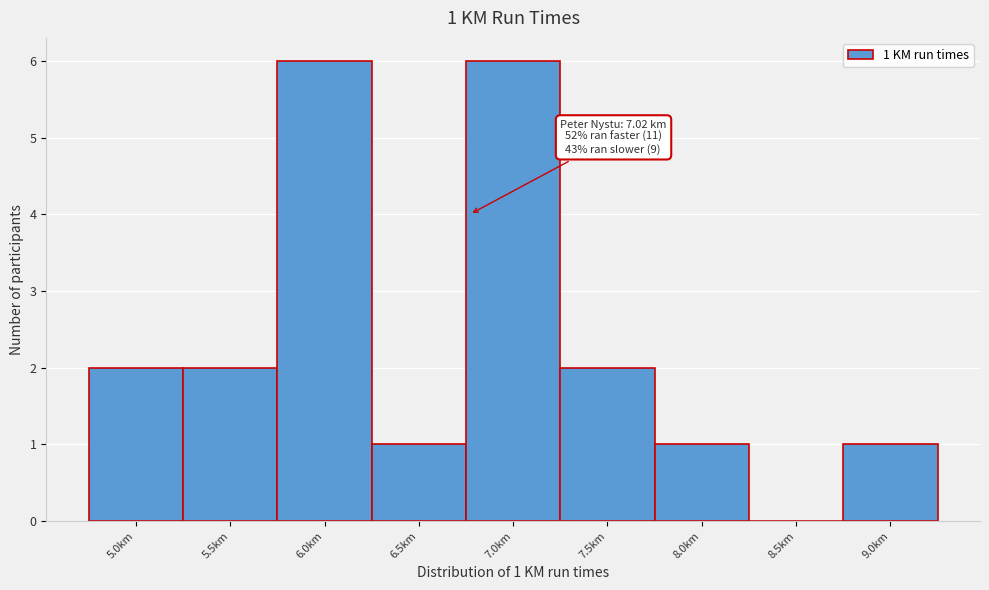

Reading right to left, extract all data points from this chart.

9.0km=1	8.5km=0	8.0km=1	7.5km=2	7.0km=6	6.5km=1	6.0km=6	5.5km=2	5.0km=2